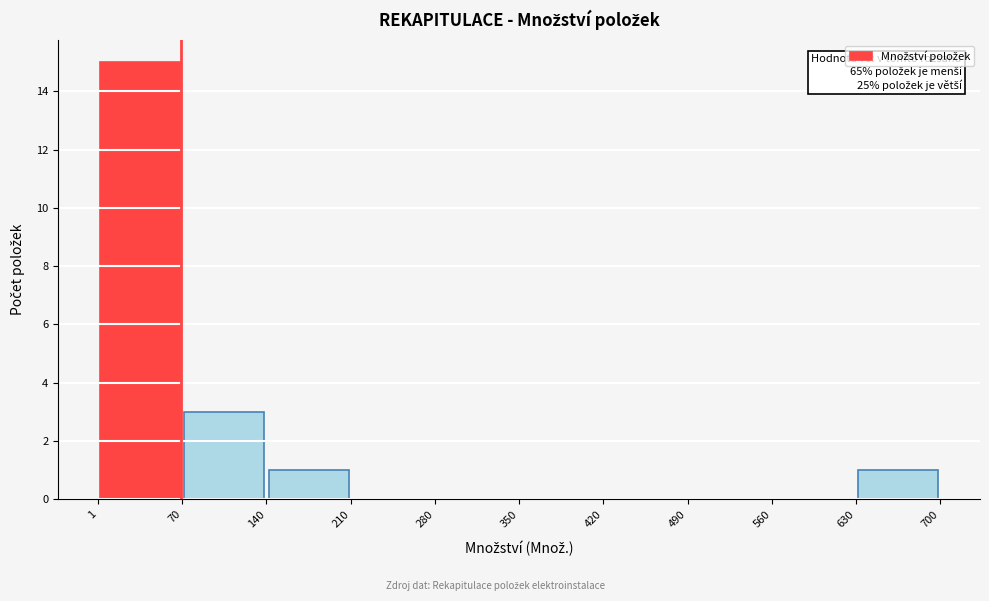

Over which range of the x-axis is the bar tallest?

1 to 70